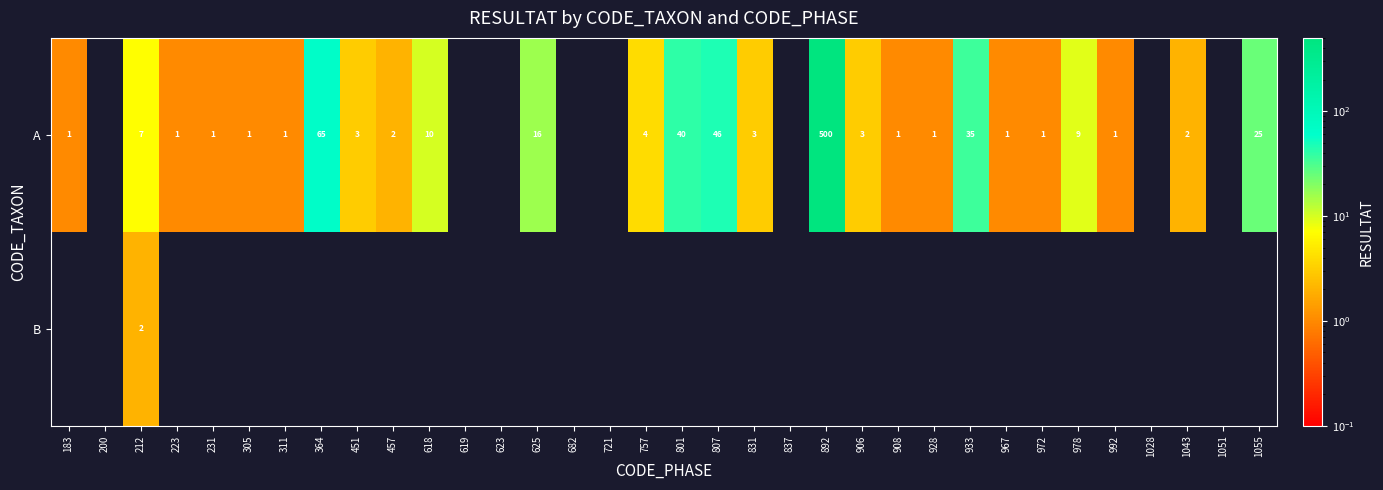

The A series shows 1 at 992. True or false?

True